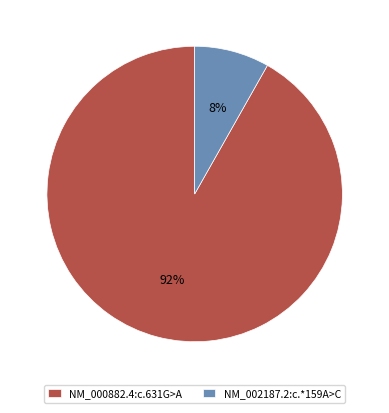

To the nearest percent, what portion does NM_002187.2:c.*159A>C represent?

8%